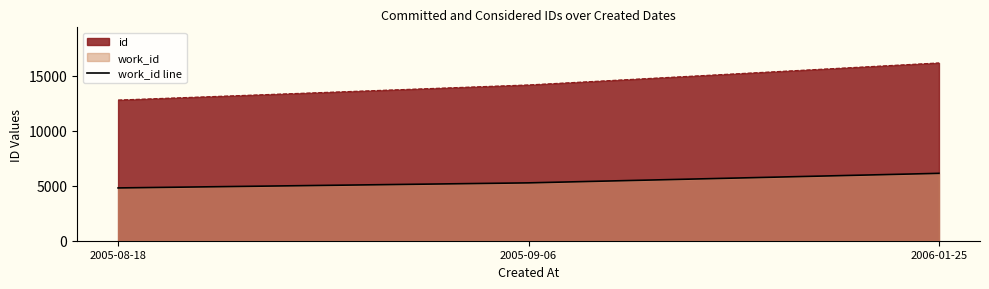

How many series are shown in this chart?

2